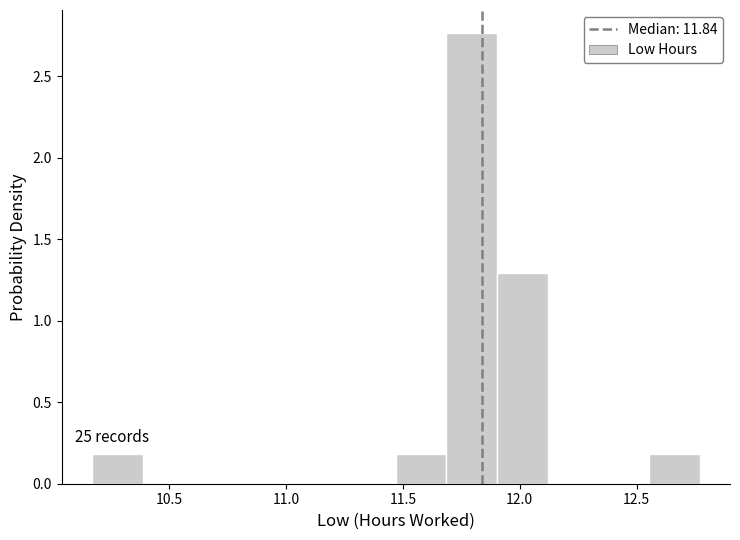

Which range on the x-axis has the tallest bar?

11.70 to 11.90